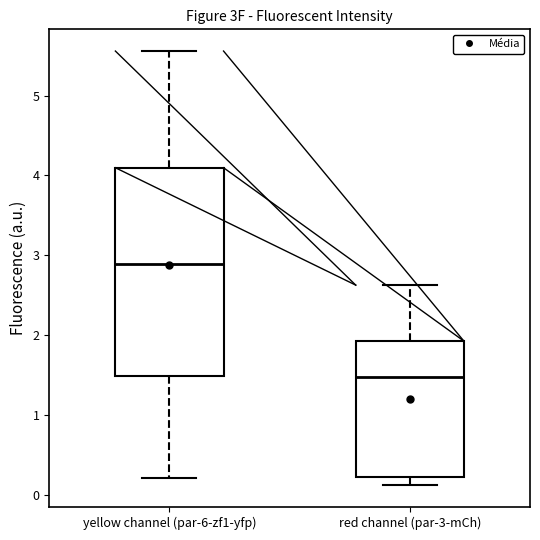

Which box has the highest median line?

yellow channel (par-6-zf1-yfp)